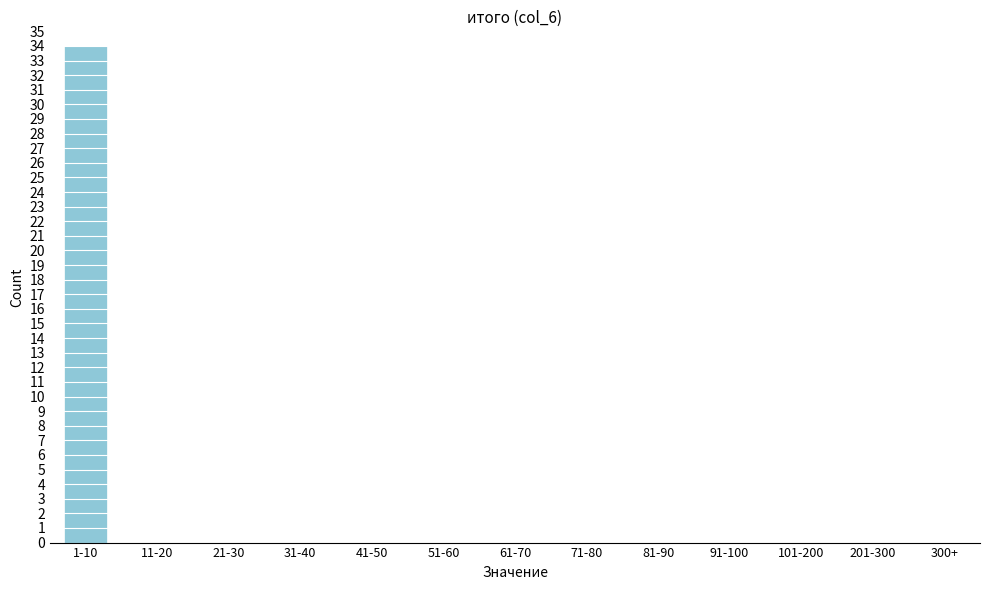

Reading left to right, transcribe all the data shown in this chart.

1-10=34	11-20=0	21-30=0	31-40=0	41-50=0	51-60=0	61-70=0	71-80=0	81-90=0	91-100=0	101-200=0	201-300=0	300+=0